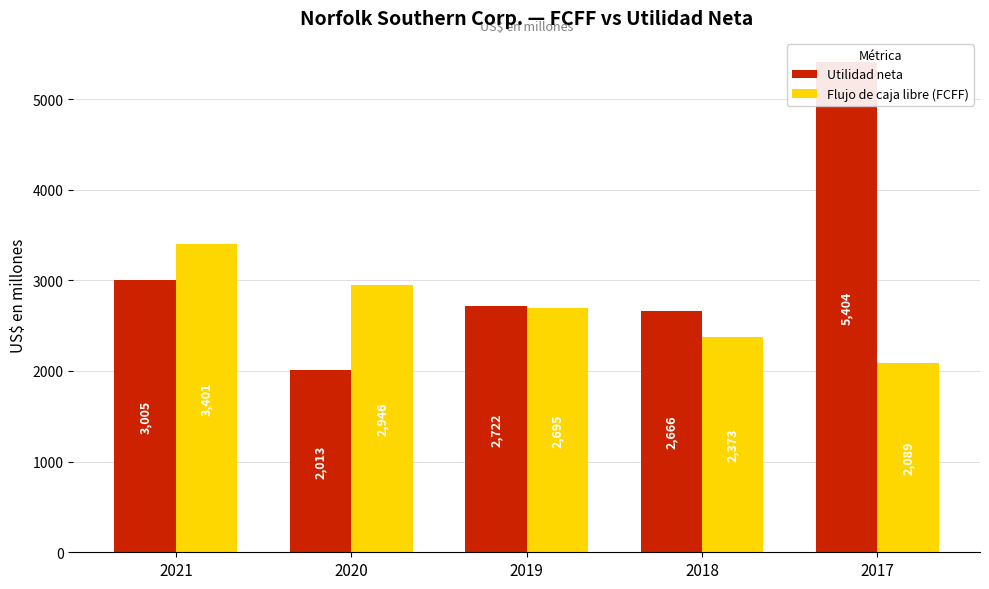

Reading left to right, list all the values displayed in this chart.

Utilidad neta: 2021=3005	2020=2013	2019=2722	2018=2666	2017=5404
Flujo de caja libre (FCFF): 2021=3401	2020=2946	2019=2695	2018=2373	2017=2089